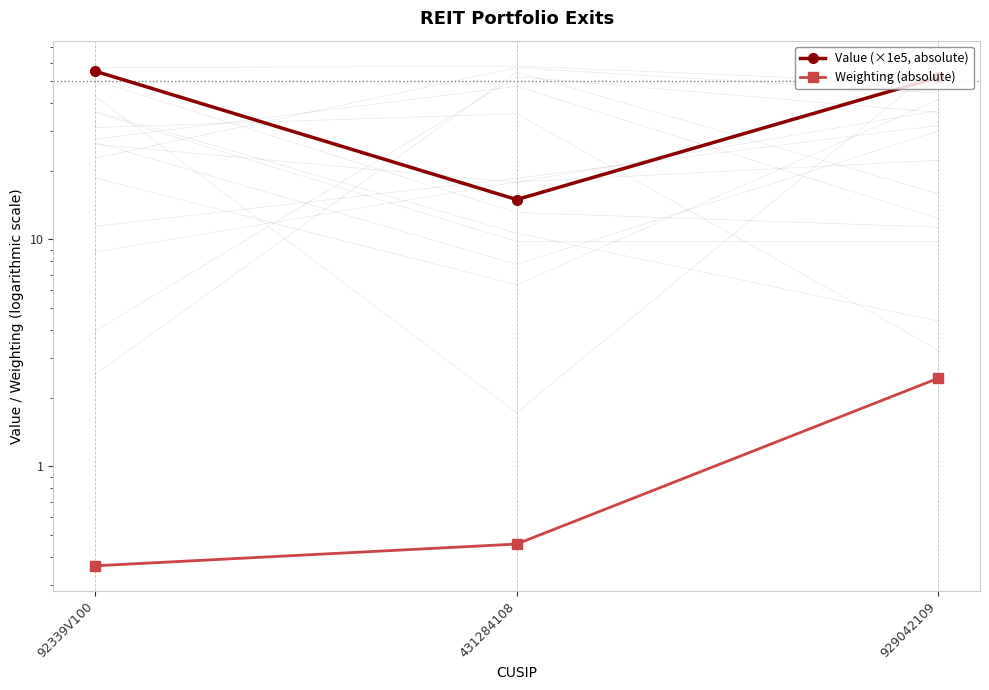

How many data points in Value (×1e5, absolute) are above 51?

2